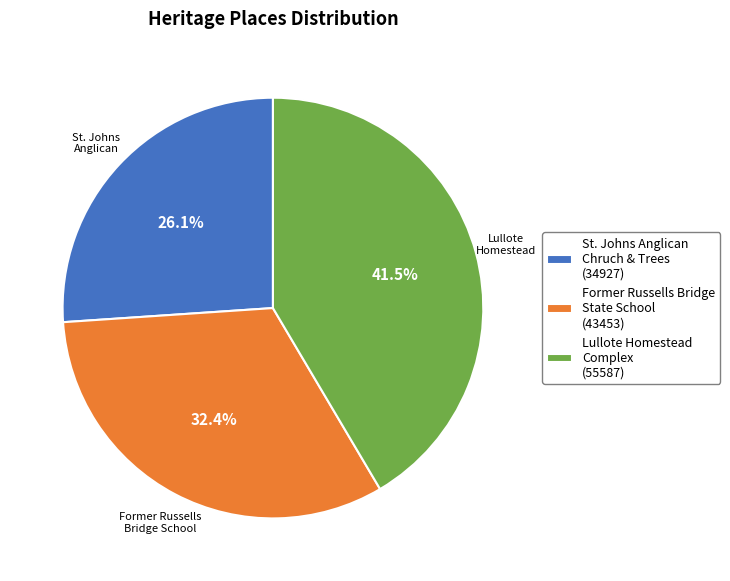

What percentage do Former Russells Bridge State School (43453) and Lullote Homestead Complex (55587) together represent?

73.9%